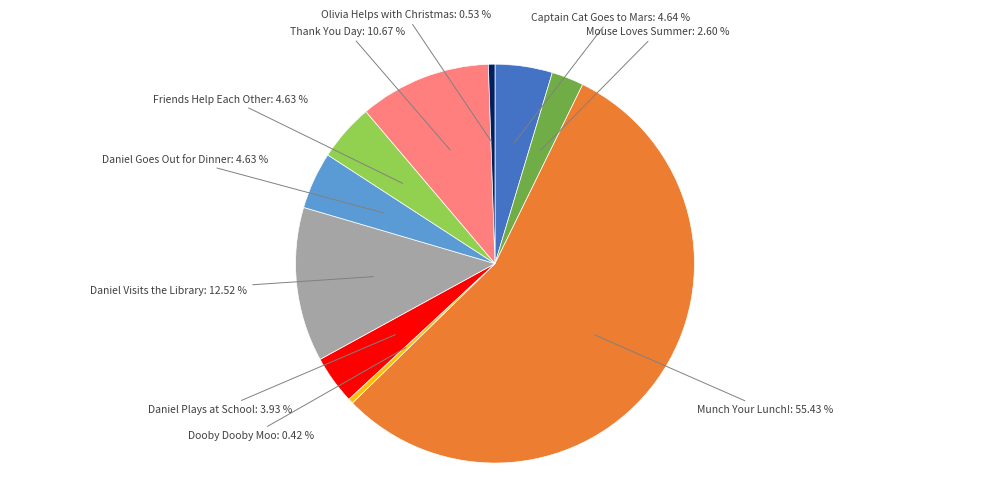

Between Daniel Goes Out for Dinner and Daniel Plays at School, which is larger?

Daniel Goes Out for Dinner